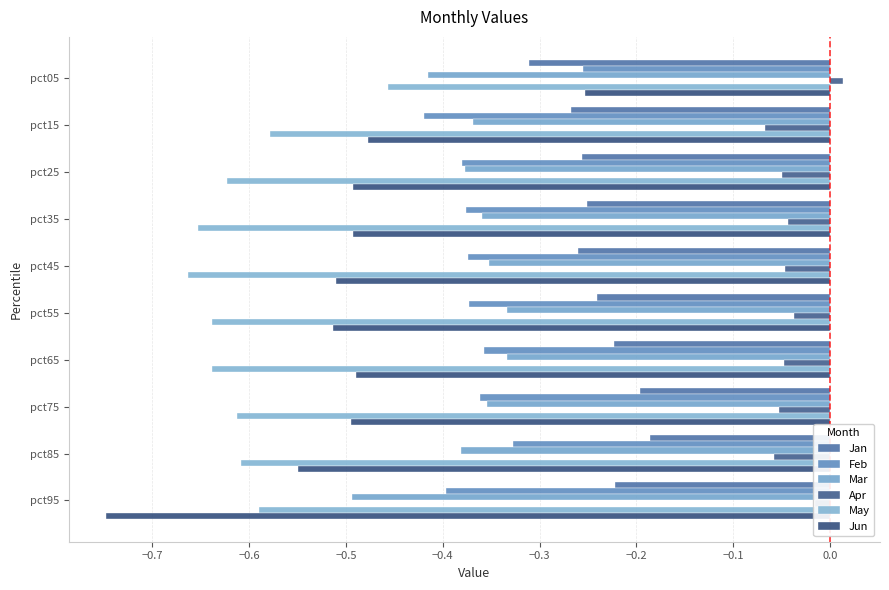

What is the label of the 5th bar from the right?

−0.3